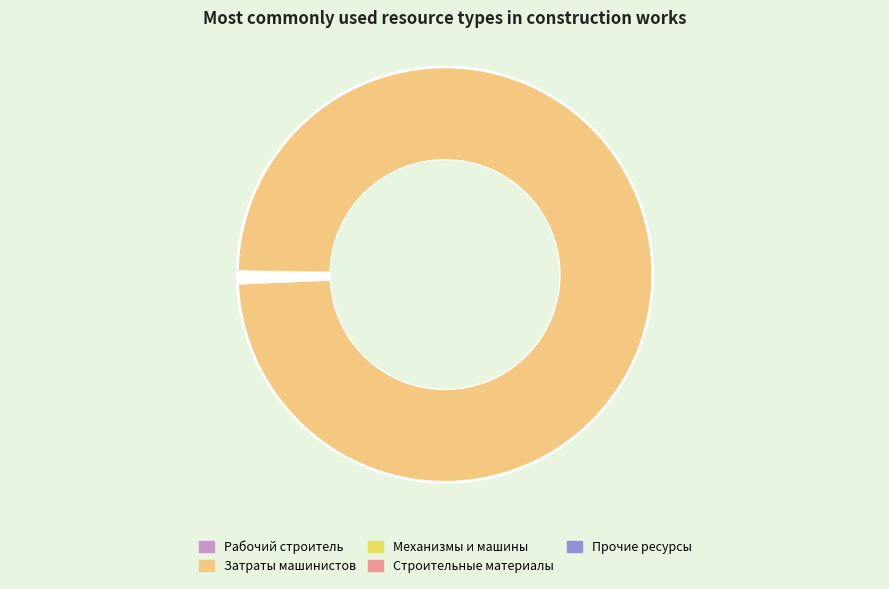

True or false: Затраты машинистов accounts for 92% of the total.

False